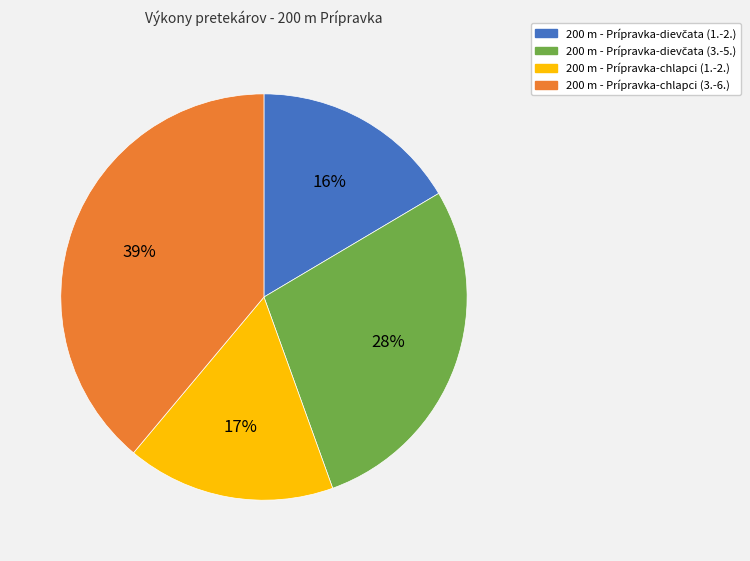

Count the number of slices in the pie.

4